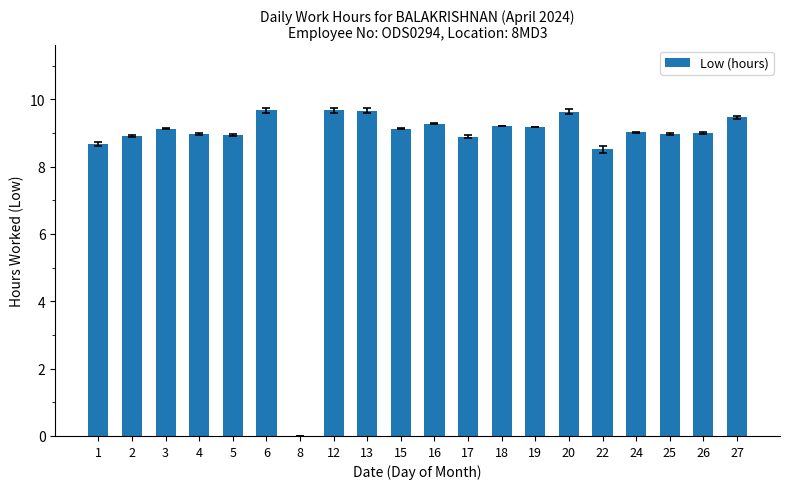

What is the sum of the values at 20 and 22?

18.1